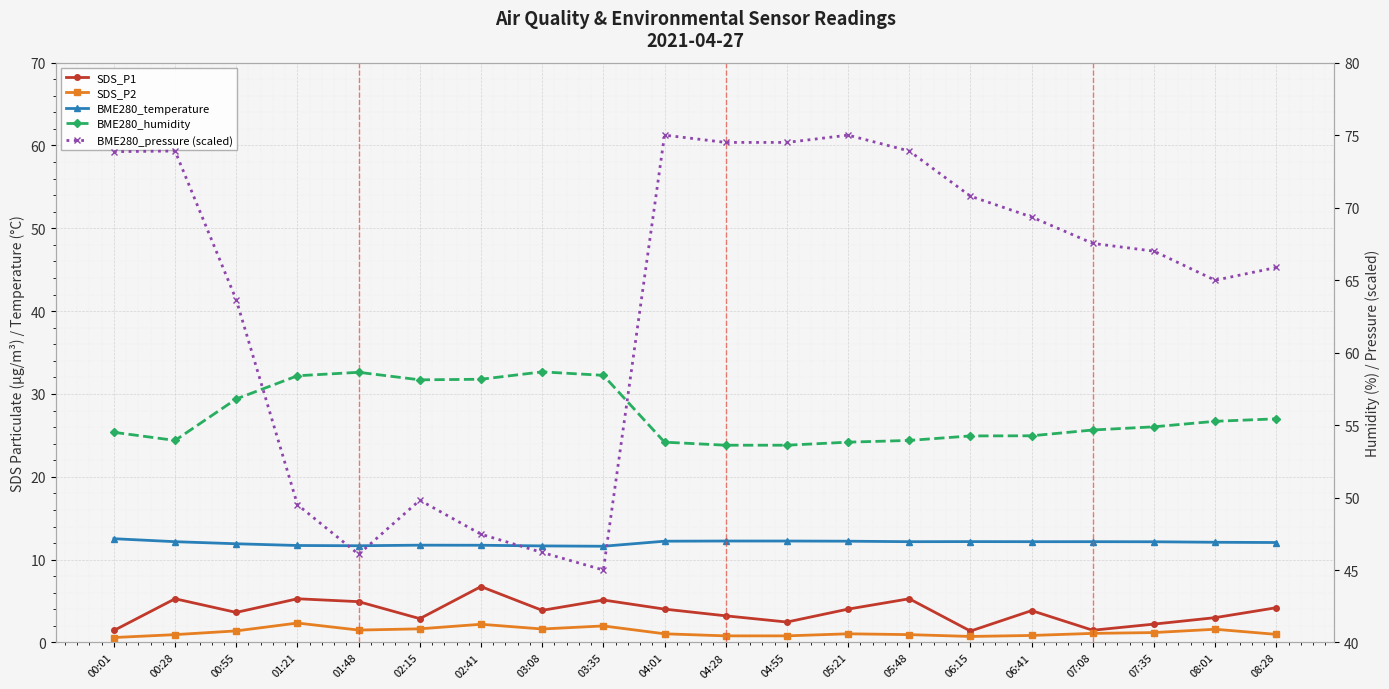

What position from the left is 01:21?

4